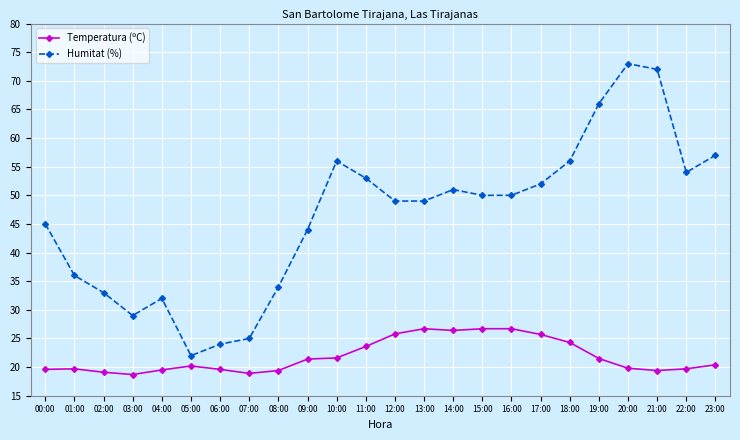

What is the maximum value shown in the chart?

73.0